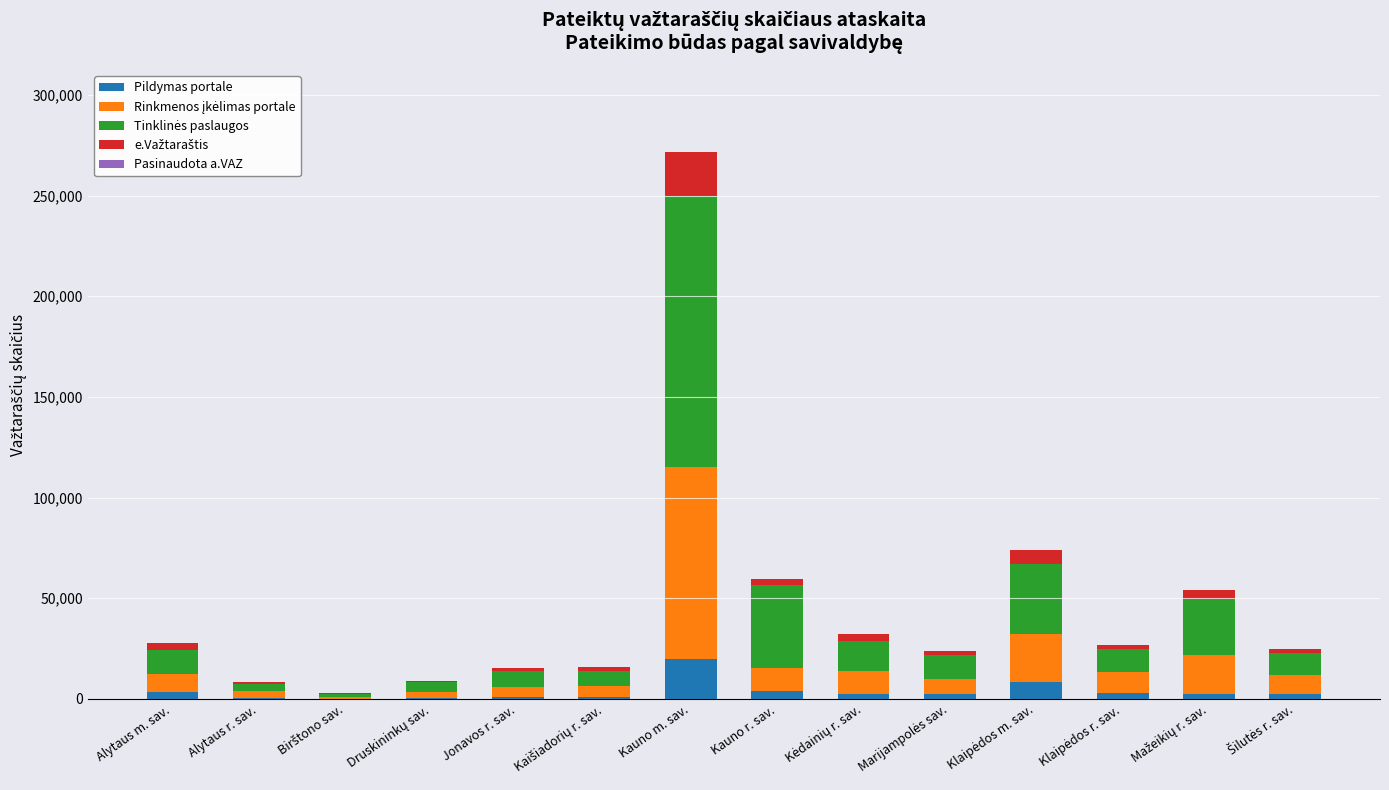

What is the highest value of the Pildymas portale series?

19629